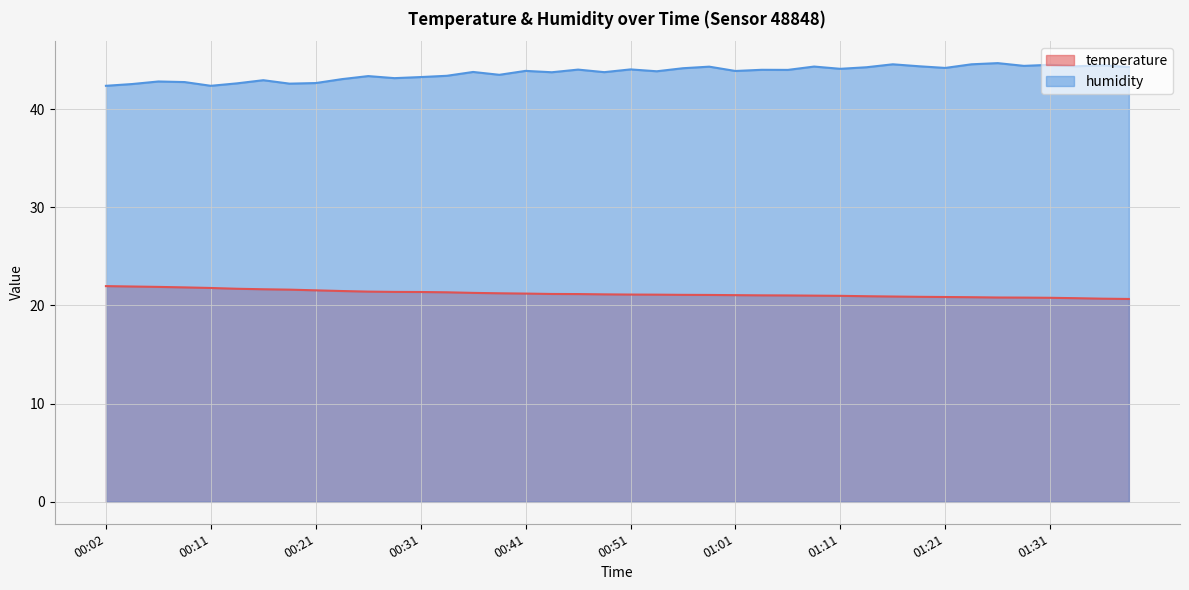

What is the smallest value displayed?

20.7